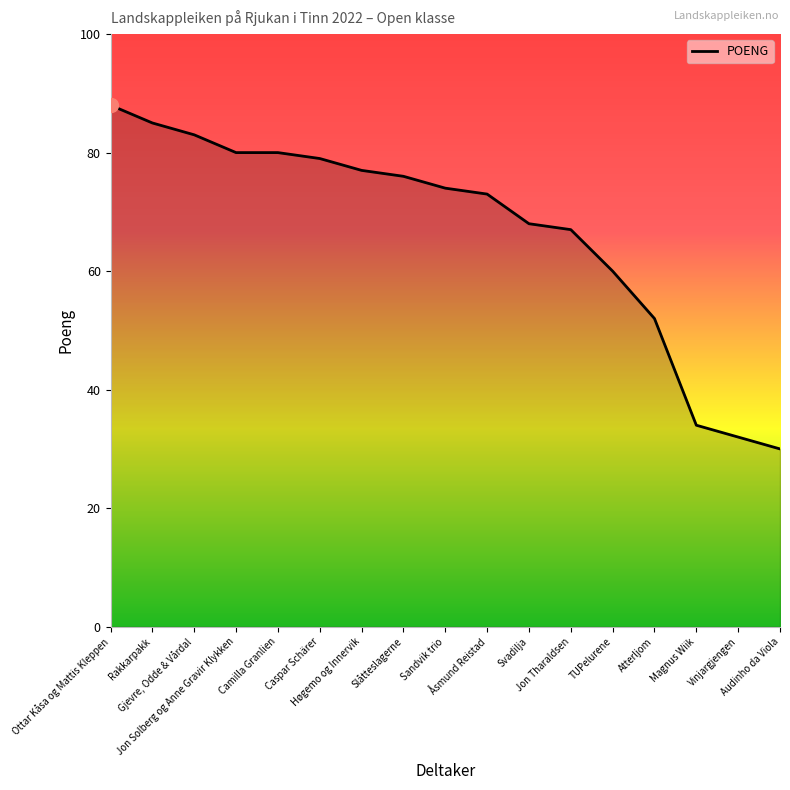

What is the difference between the maximum and minimum values?

58